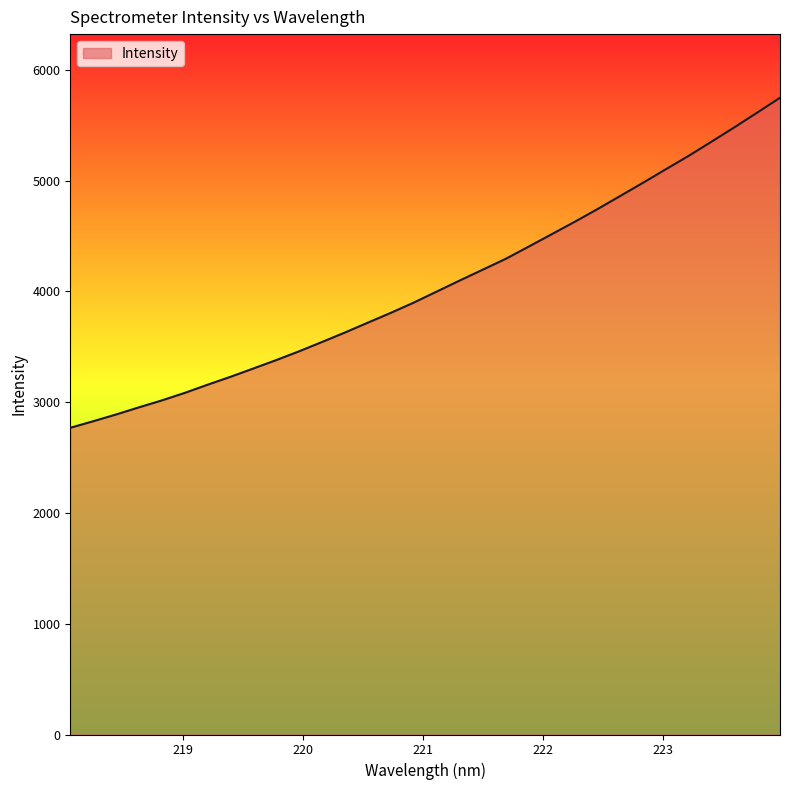

What is the difference between the maximum and minimum values?

2979.8